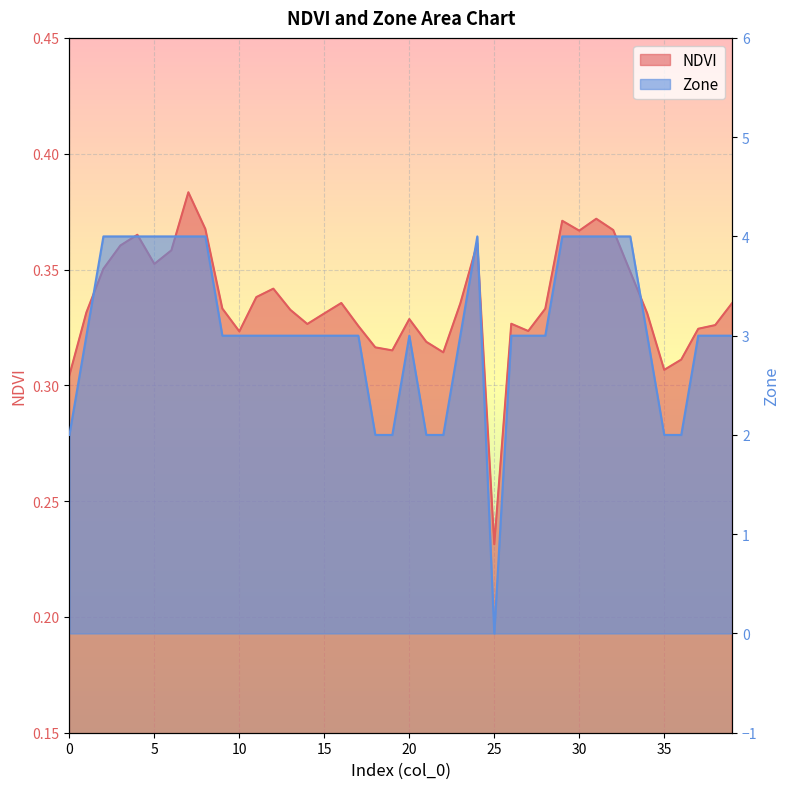

What is the total value across all series at 33?

4.3